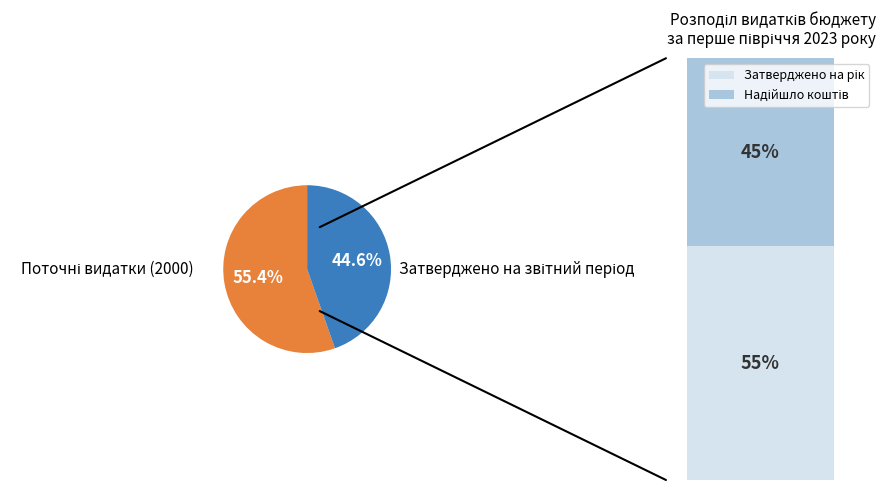

Is there any slice that represents more than half of the pie?

Yes